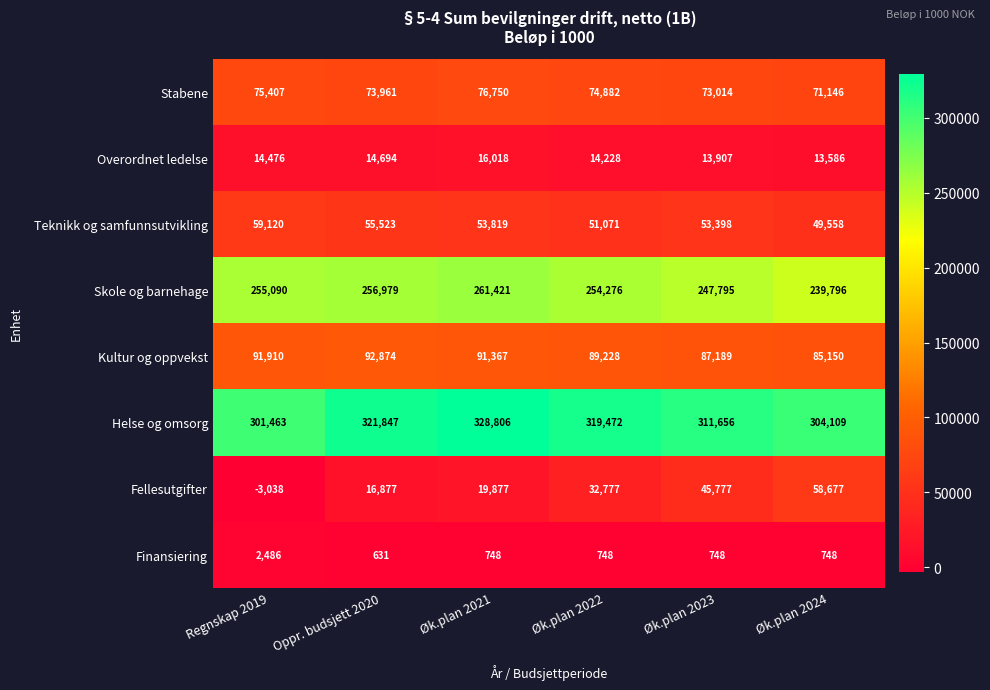

At which label is Fellesutgifter closest to 27819?

Øk.plan 2022